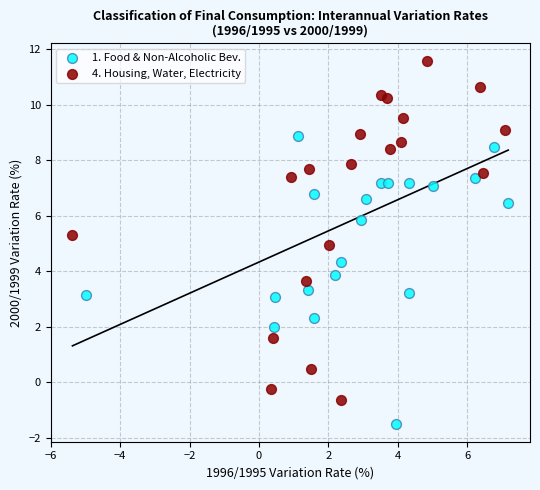

Which series reaches the maximum Y coordinate?

4. Housing, Water, Electricity